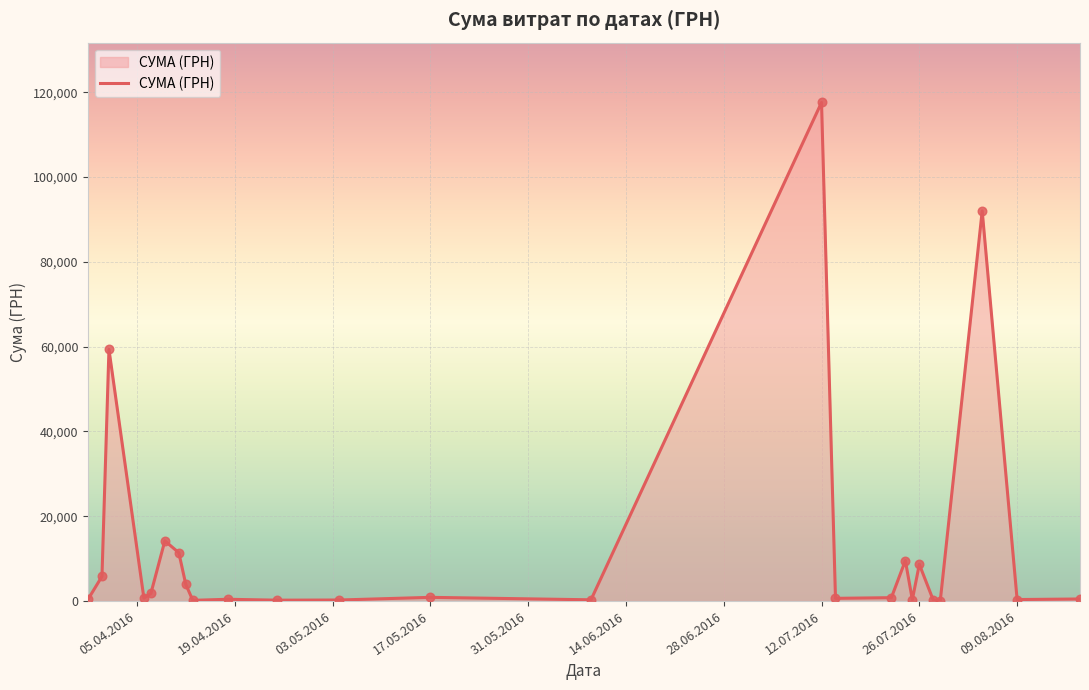

What is the greatest value displayed?

117568.8